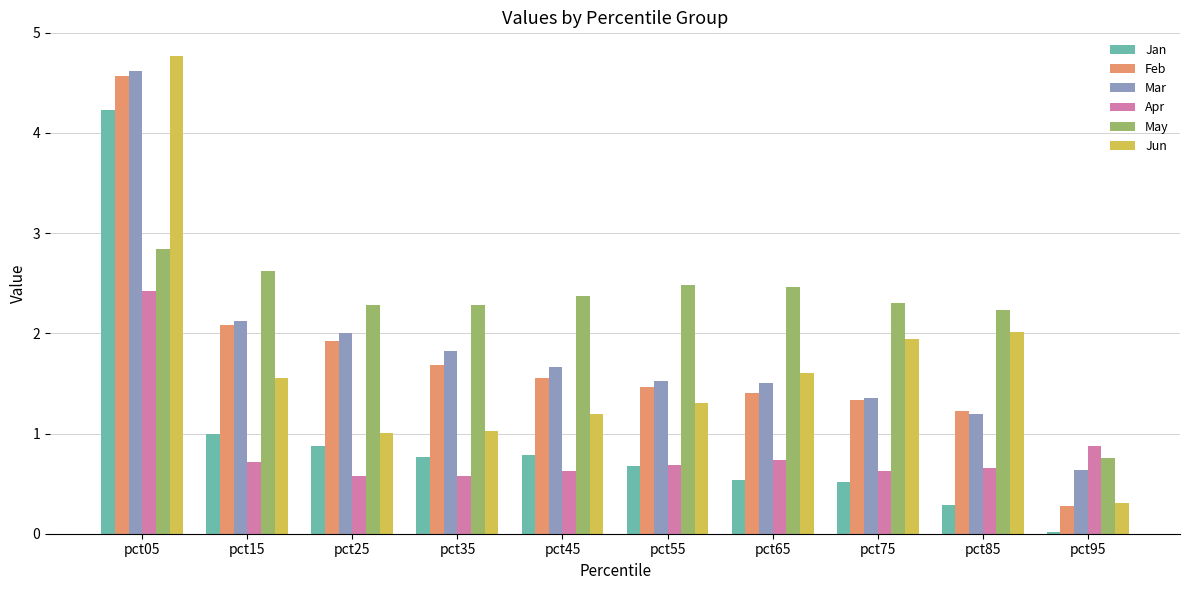

What is the sum of the May values at pct15 and pct35?

4.9